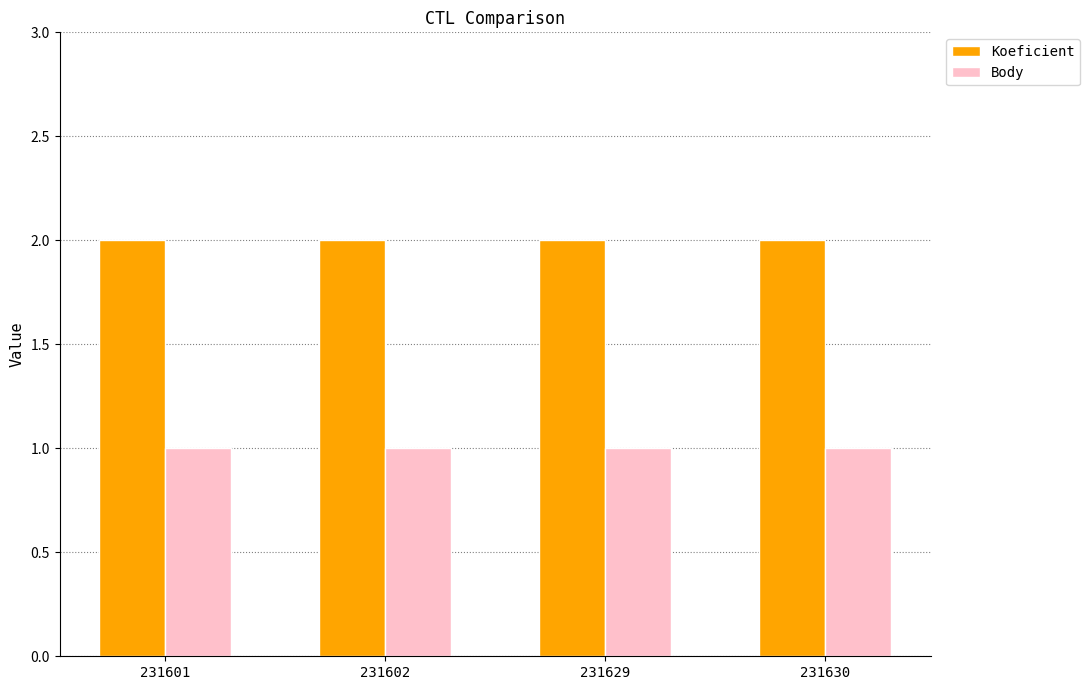

Which series has the largest total across all categories?

Koeficient